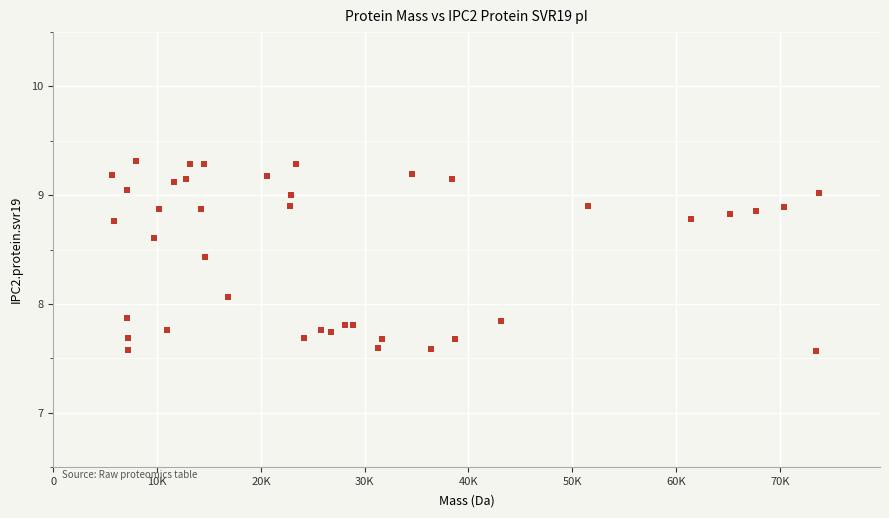

What Y value in the scatter plot is closest to 8?

8.1